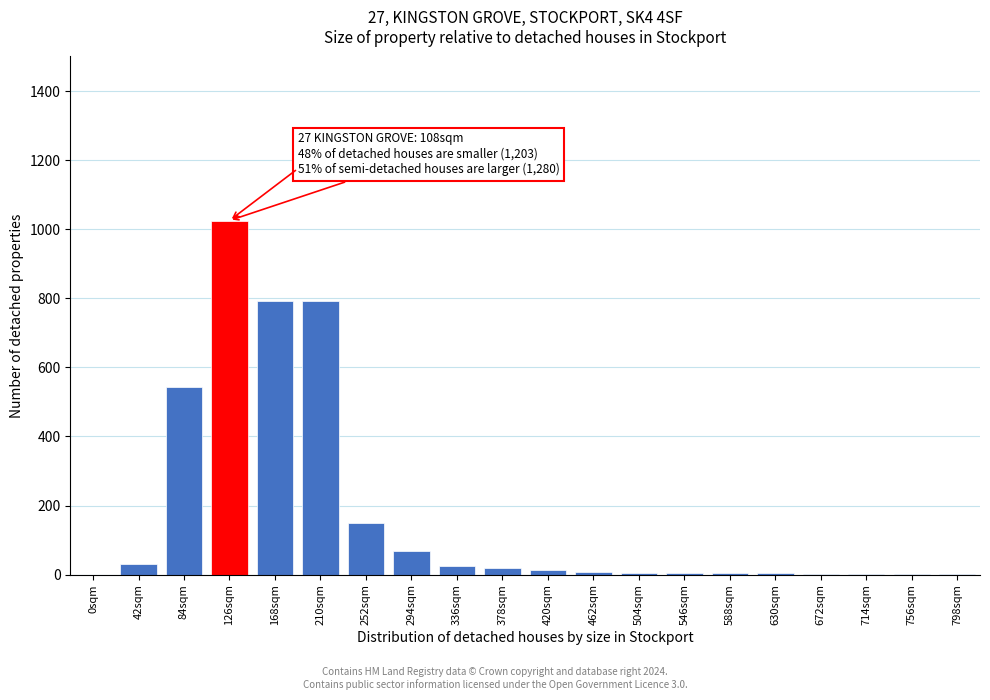

Where is the data nearest to the value 512?

84sqm